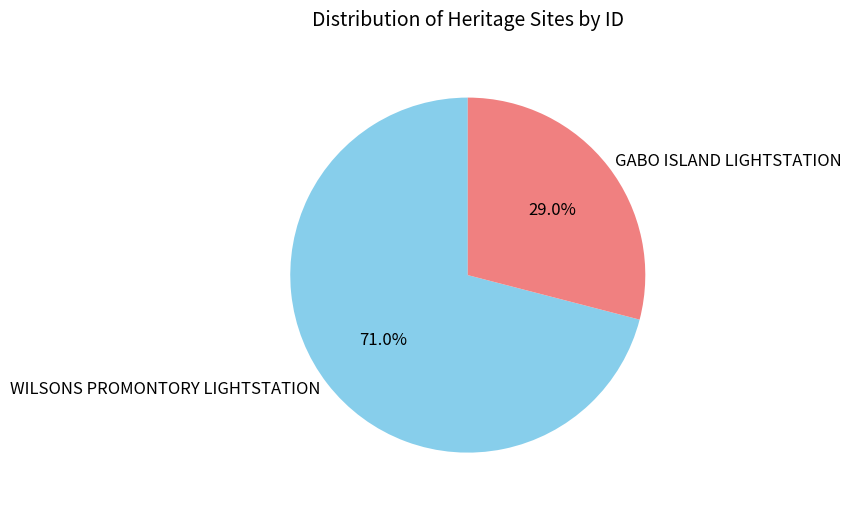

How many segments does this pie chart have?

2